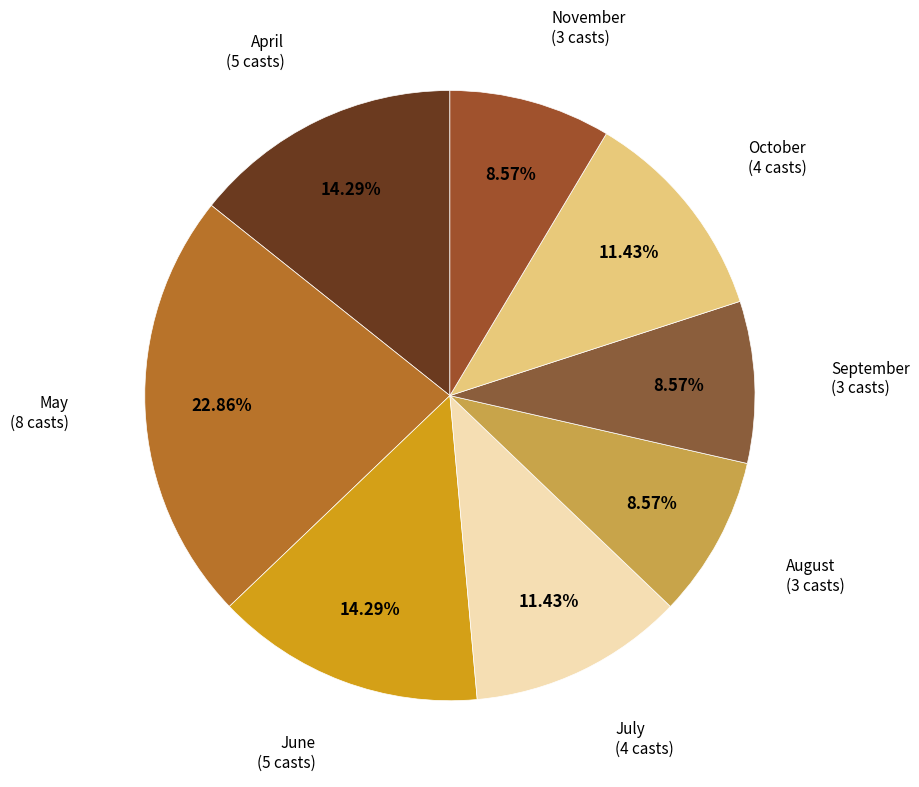

What is the largest slice in the pie chart?

May